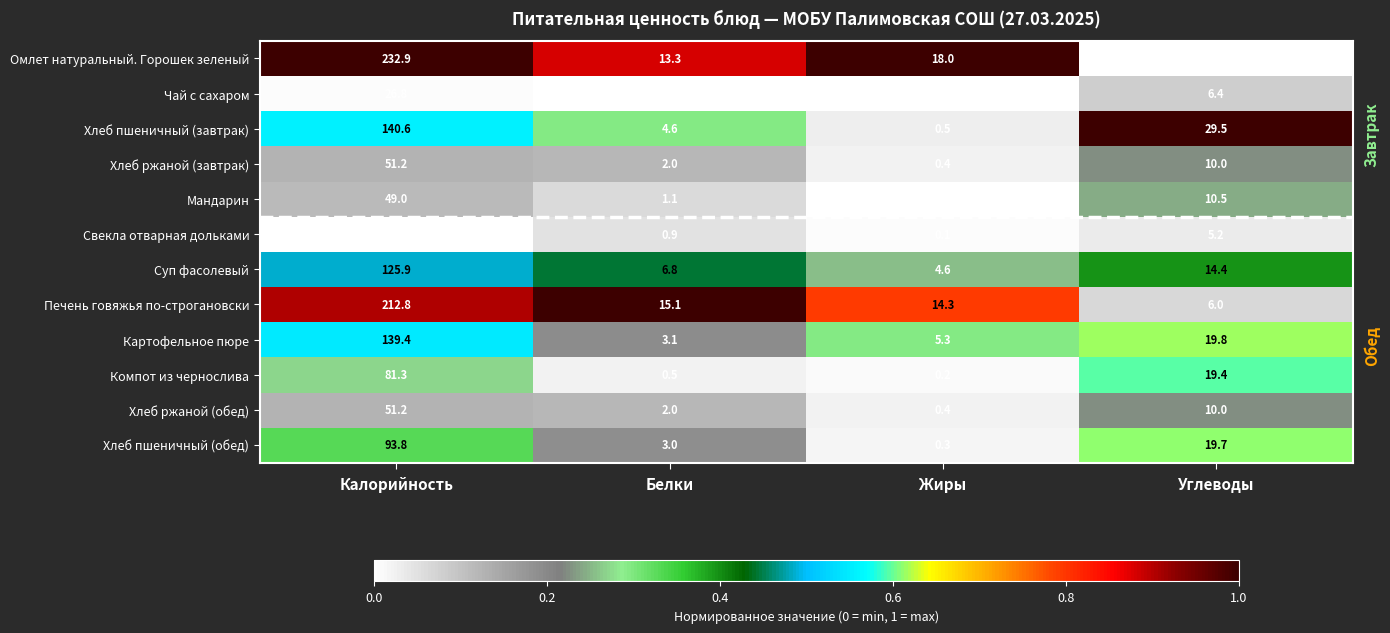

Between Жиры and Углеводы, which series saw the biggest shift?

Хлеб пшеничный (завтрак)